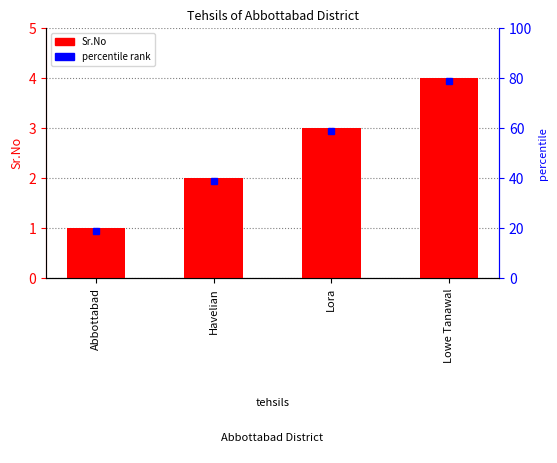

List the labels in order of value, smallest first.

Abbottabad, Havelian, Lora, Lowe Tanawal